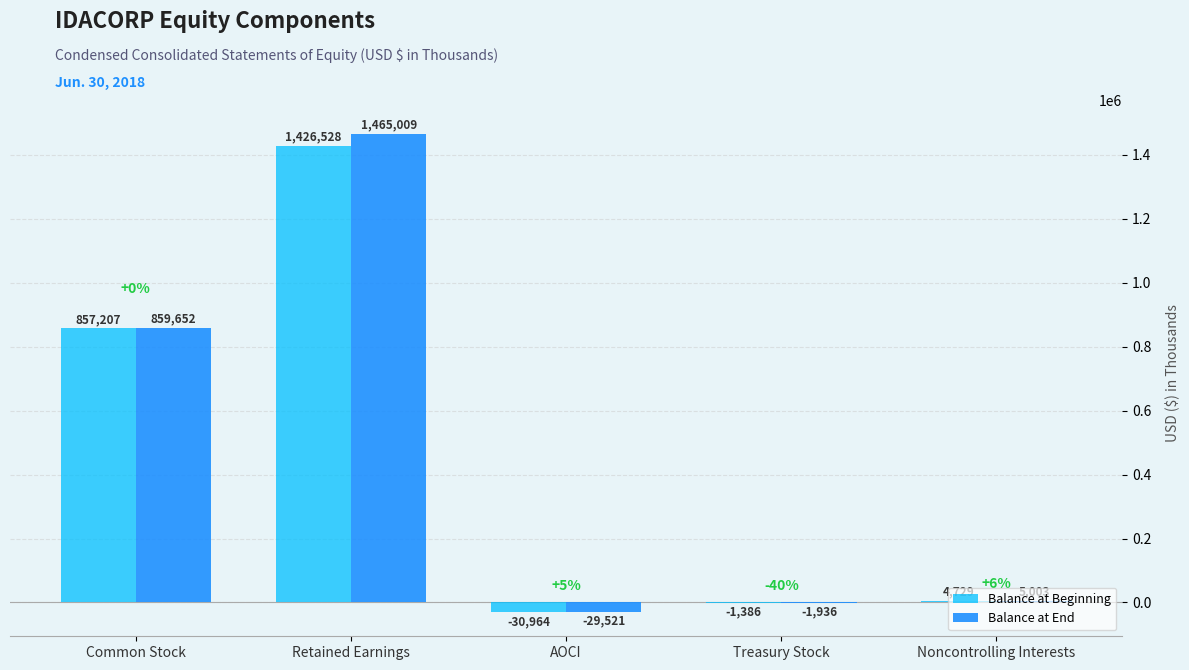

Which series changed the most between Retained Earnings and Treasury Stock?

Balance at End